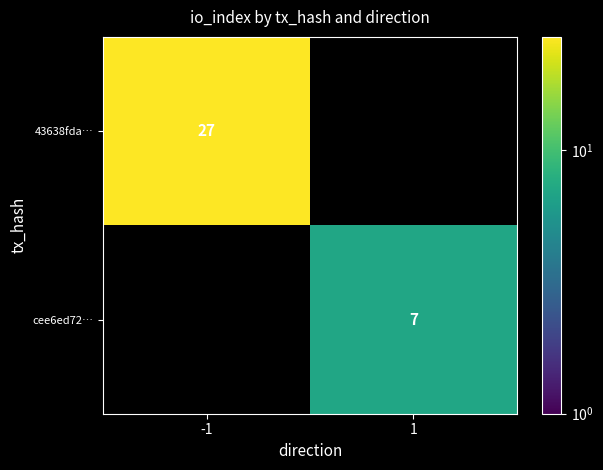

True or false: cee6ed72… has a value of 4 at 1.

False